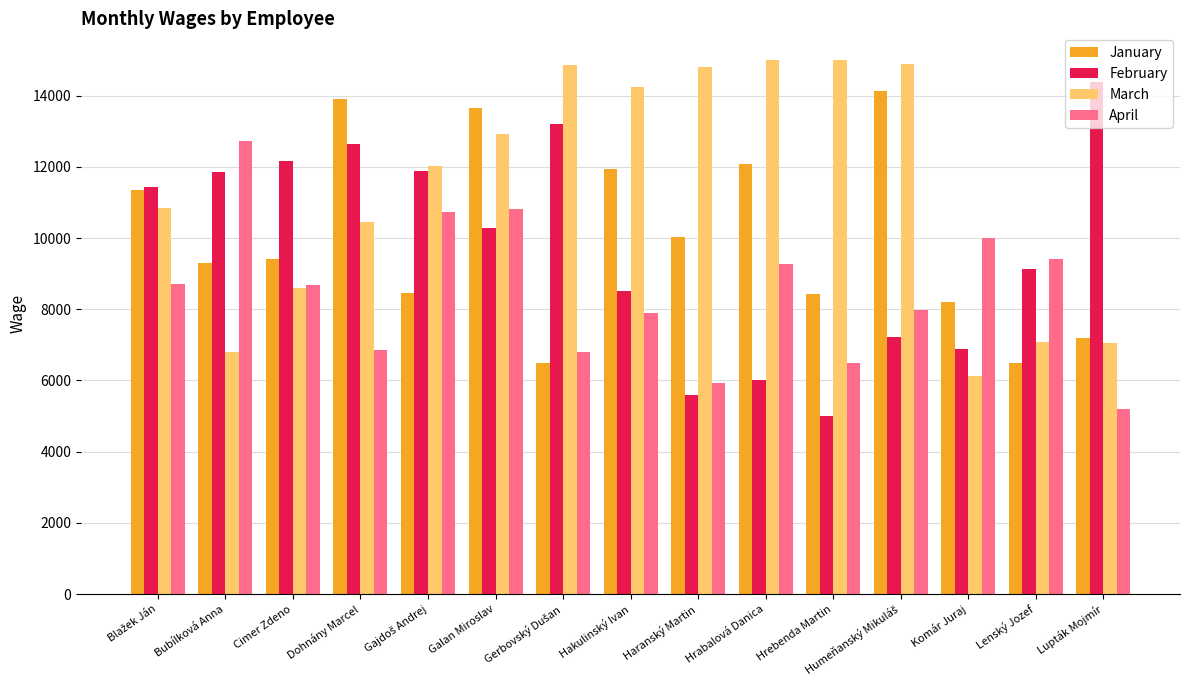

How many values in the March series are below 12016?

7